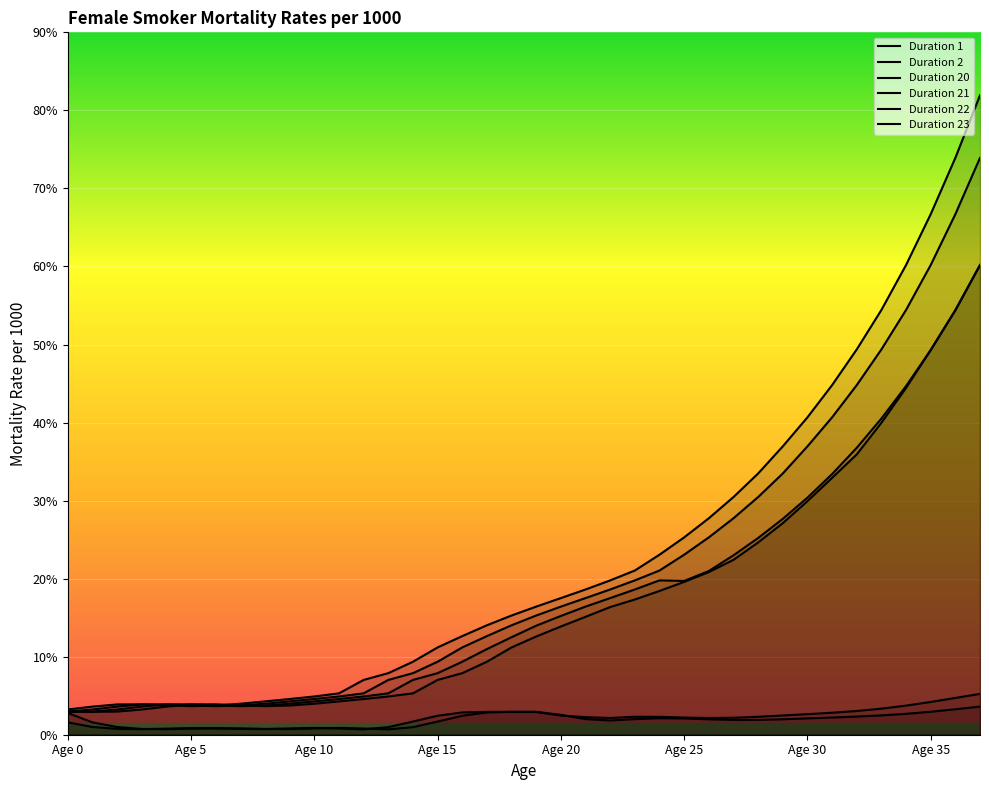

What is the value of the Duration 22 point at the 32nd from the left?

4.1